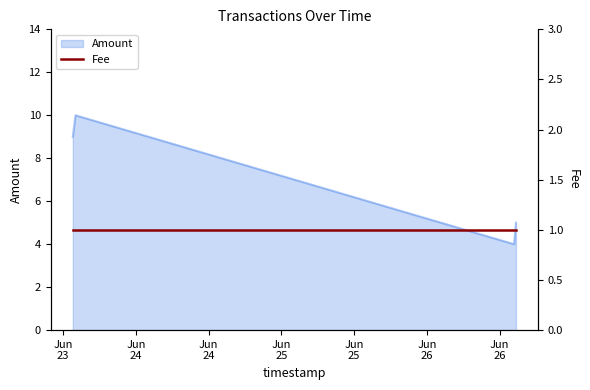

What is the value of the 4th point from the left?

5